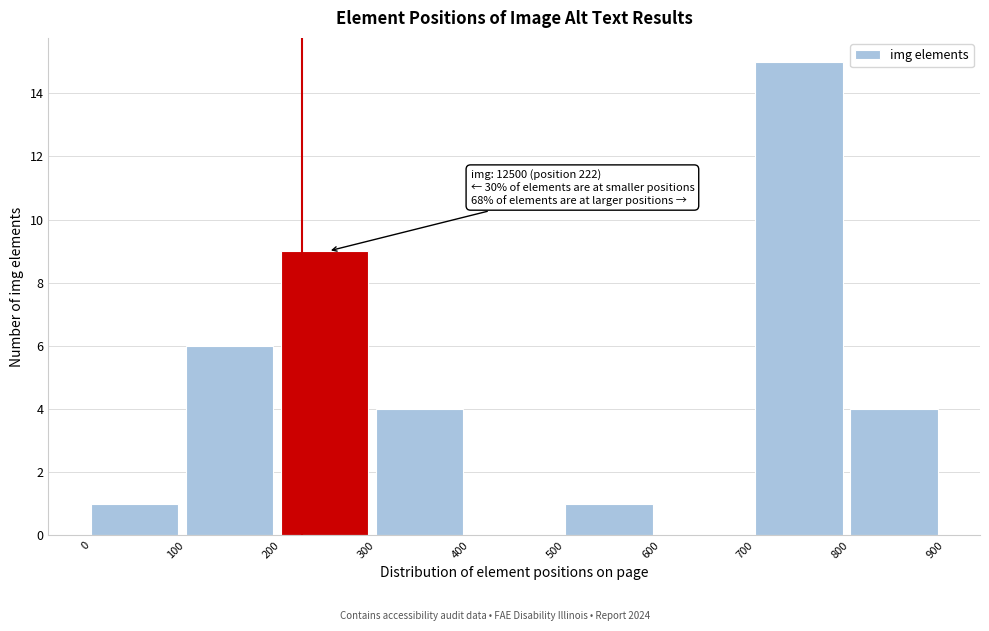

Over which range of the x-axis is the bar tallest?

700 to 800